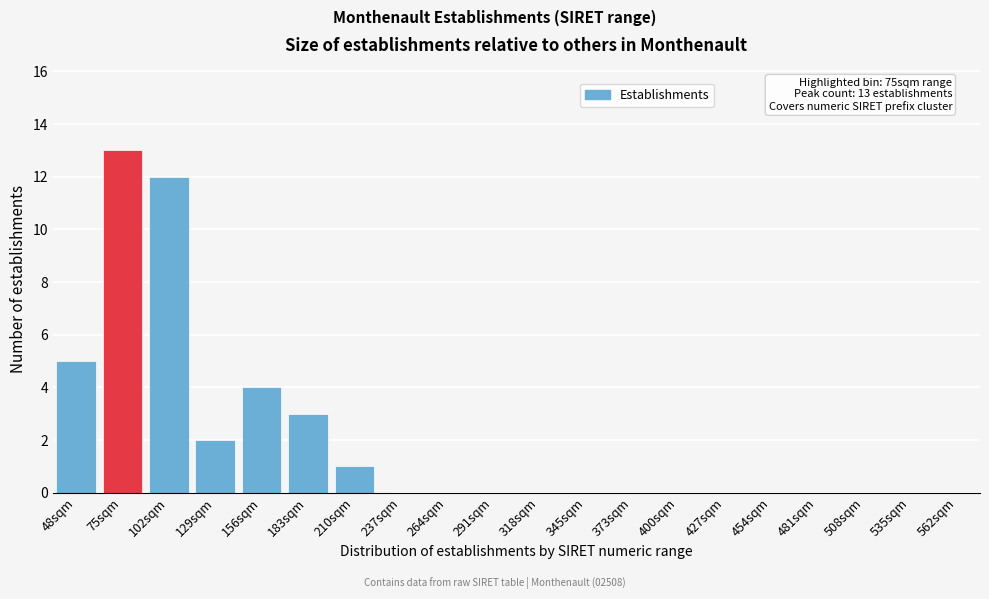

Reading left to right, extract all data points from this chart.

48sqm=5	75sqm=13	102sqm=12	129sqm=2	156sqm=4	183sqm=3	210sqm=1	237sqm=0	264sqm=0	291sqm=0	318sqm=0	345sqm=0	373sqm=0	400sqm=0	427sqm=0	454sqm=0	481sqm=0	508sqm=0	535sqm=0	562sqm=0